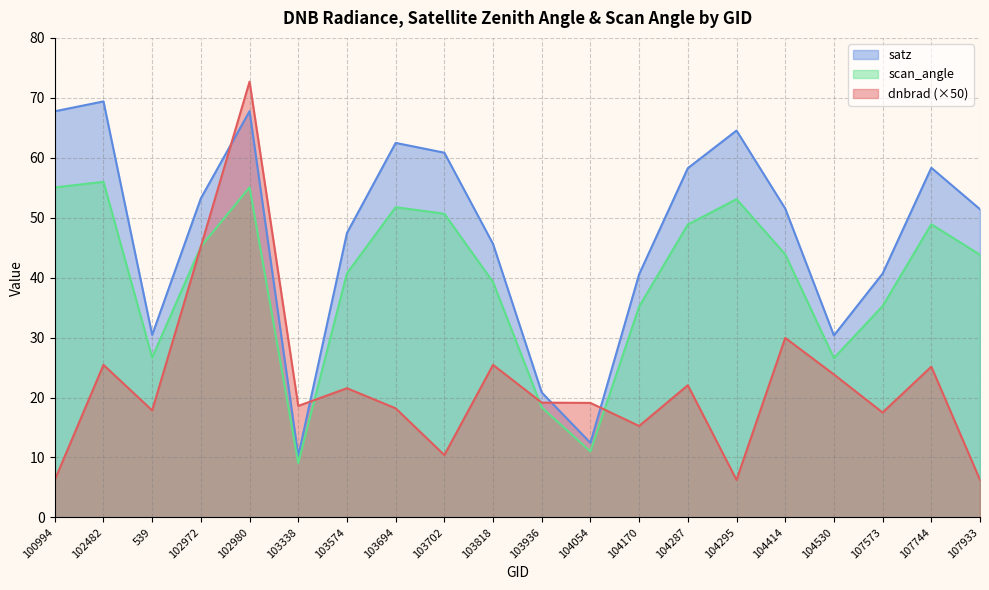

What position from the right is 103574?

14